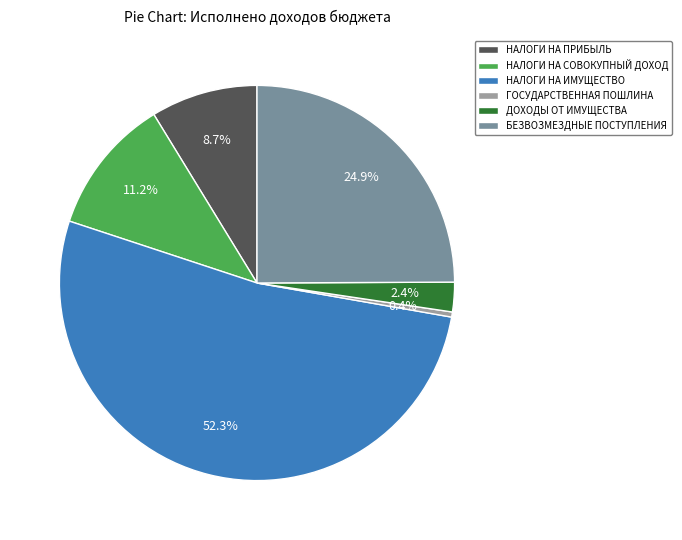

The ГОСУДАРСТВЕННАЯ ПОШЛИНА slice represents 6% of the pie. True or false?

False